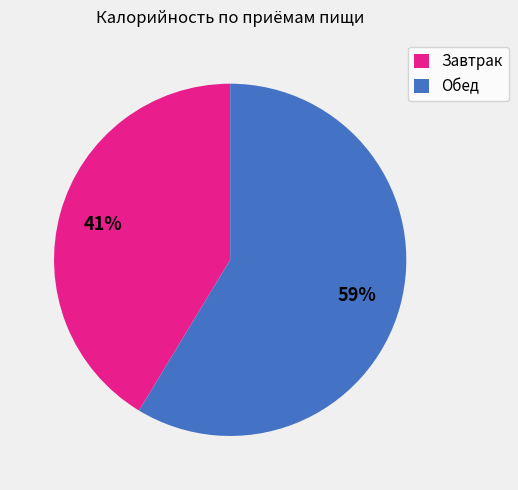

Is there any slice that represents more than half of the pie?

Yes